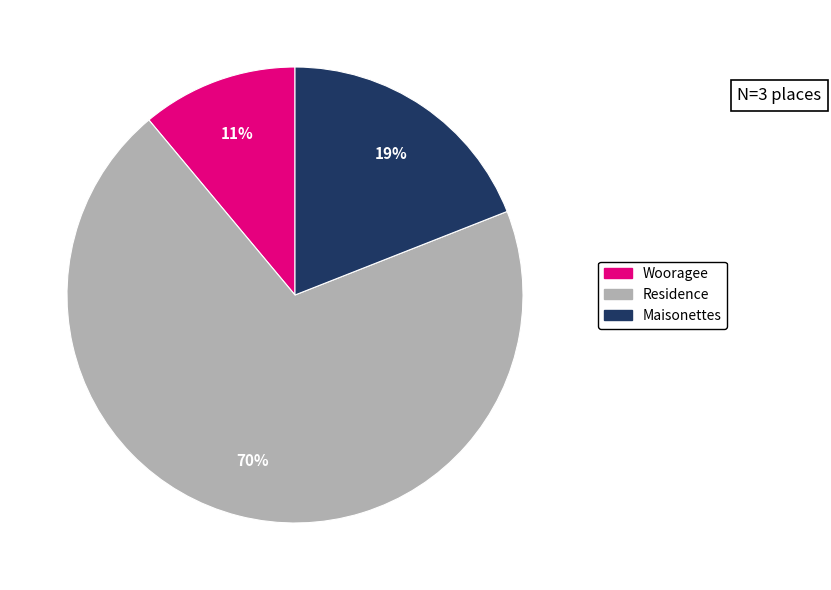

Is Residence the majority of the pie?

Yes